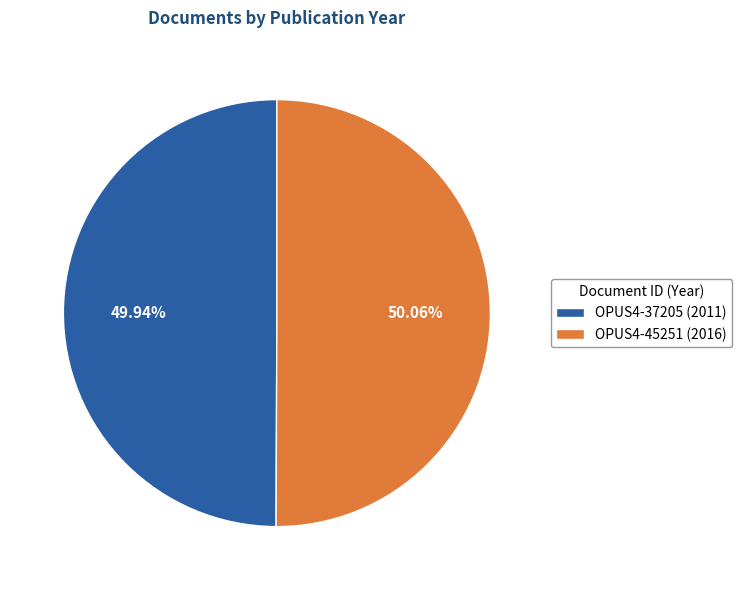

How many slices are in this pie chart?

2